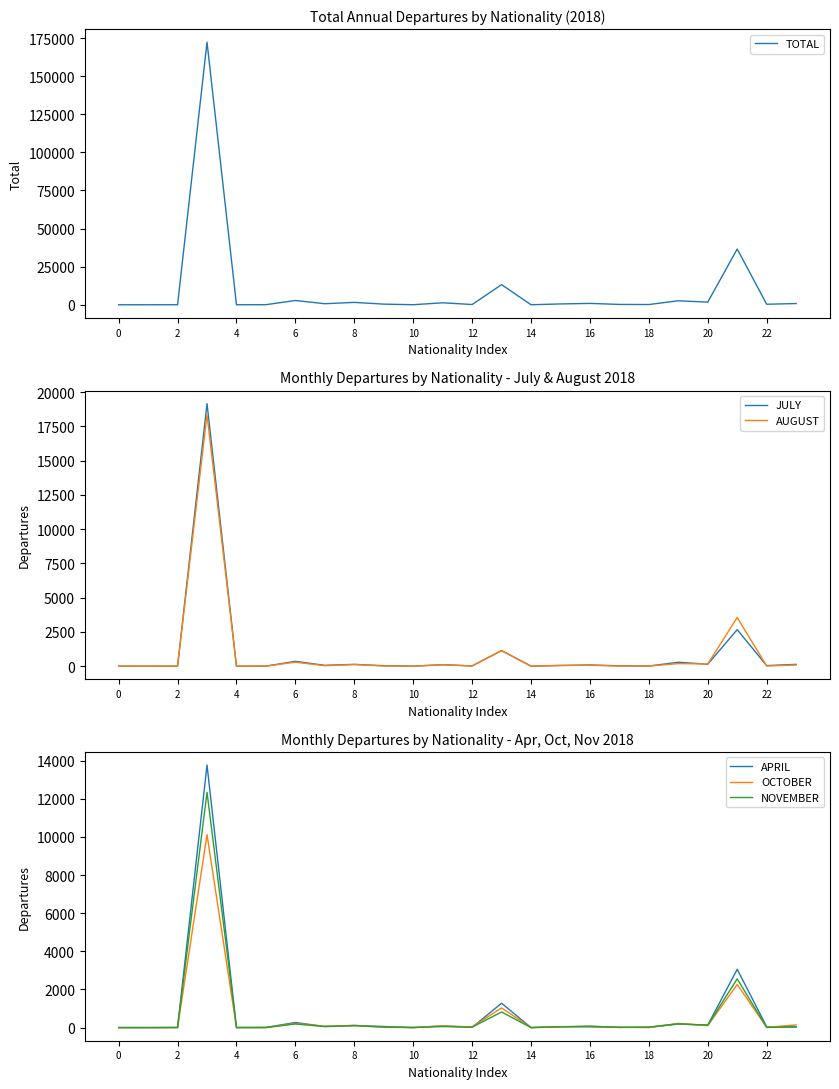

What is the label of the 17th point from the left?

16